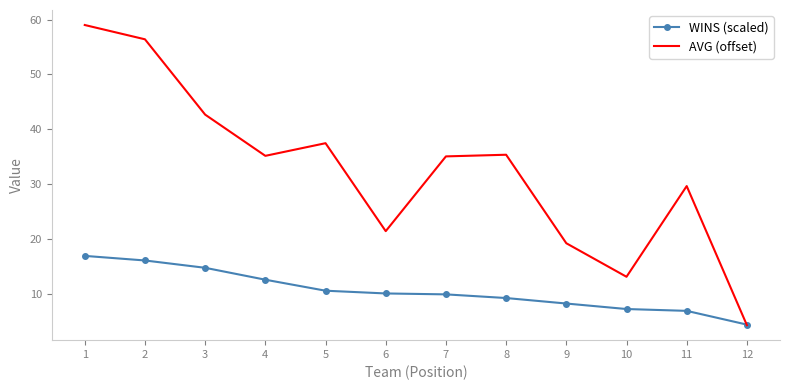

Between 2 and 7, which series saw the biggest shift?

AVG (offset)